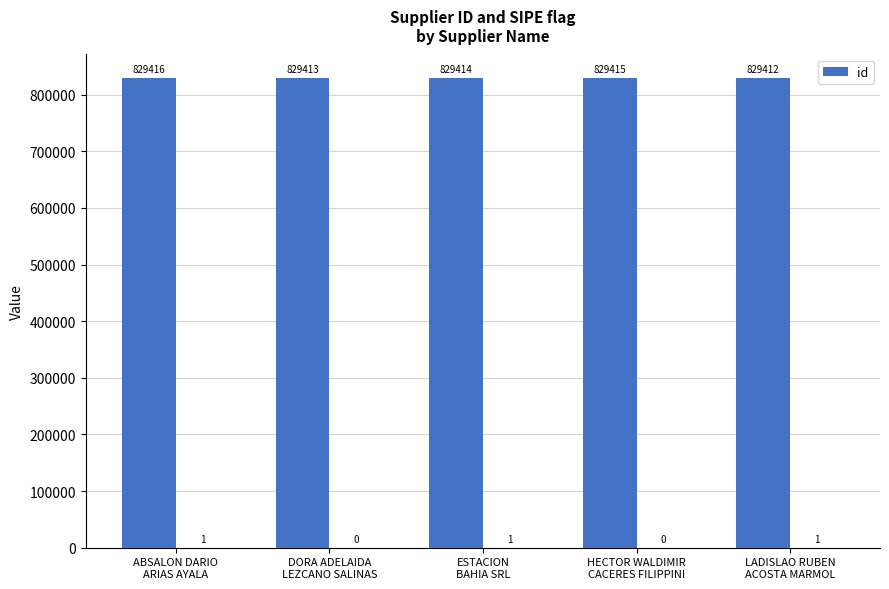

At which label does the data first exceed 829414?

ABSALON DARIO
ARIAS AYALA